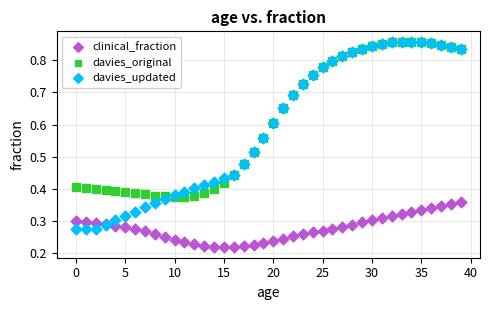

What are all the series names shown in the legend?

clinical_fraction, davies_original, davies_updated